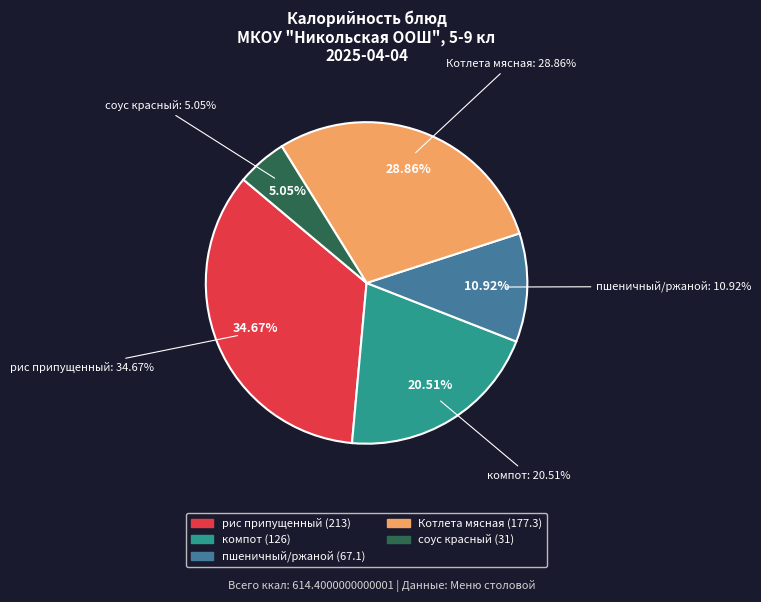

To the nearest percent, what percentage of the pie is пшеничный/ржаной?

11%